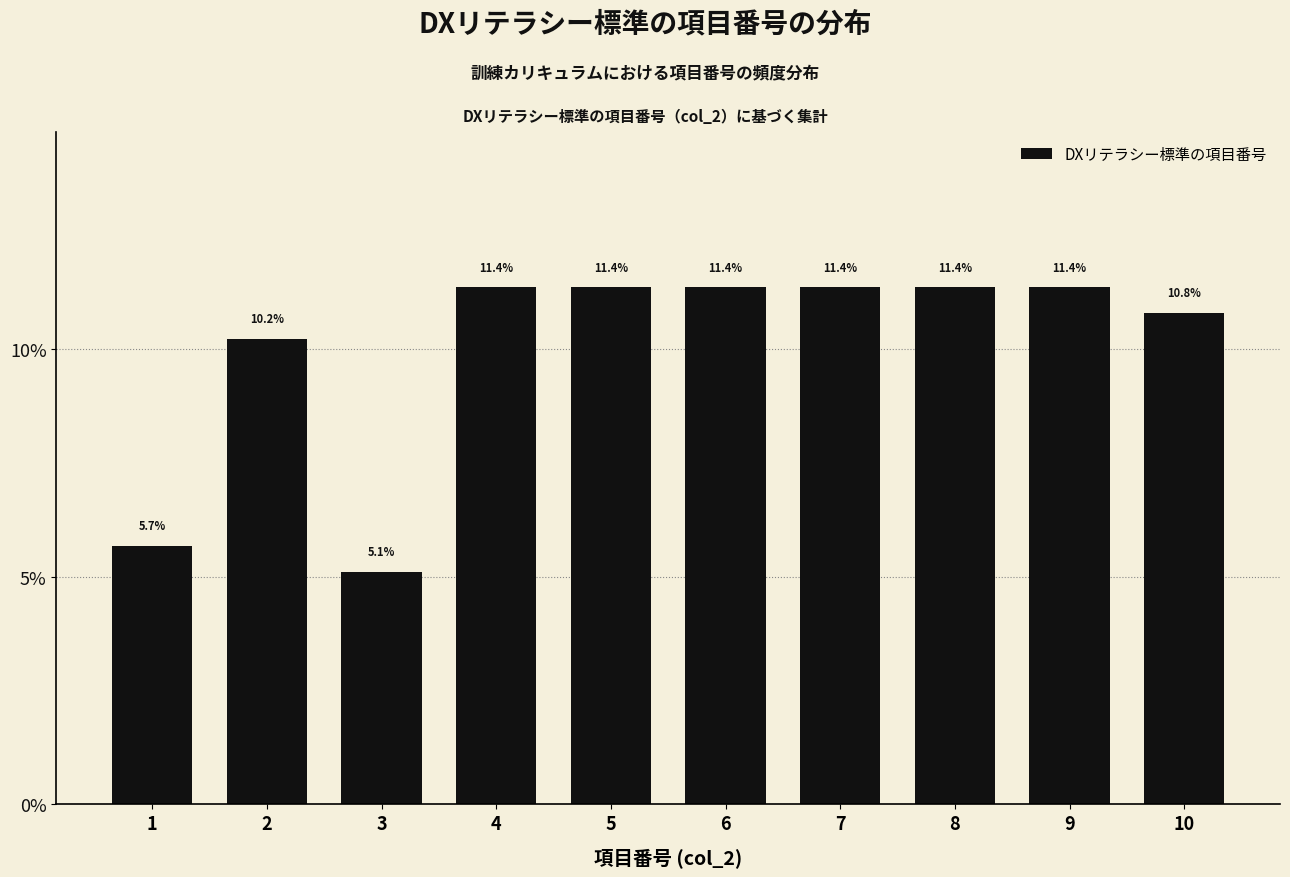

Reading left to right, list all the values displayed in this chart.

1=5.7	2=10.2	3=5.1	4=11.4	5=11.4	6=11.4	7=11.4	8=11.4	9=11.4	10=10.8